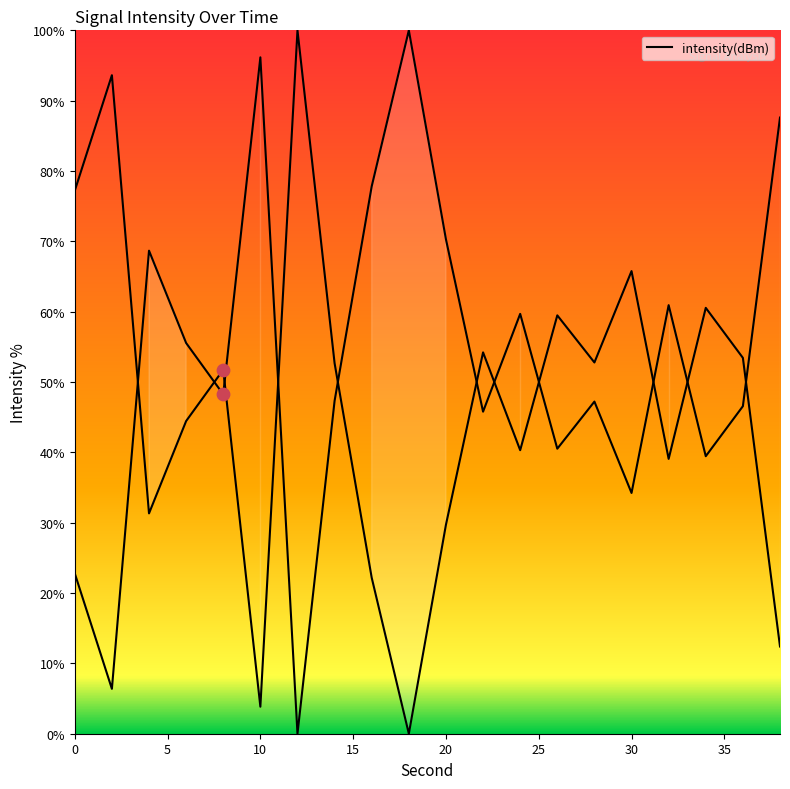

Approximately how many times larger is the value at 14 compared to 10?

13.7